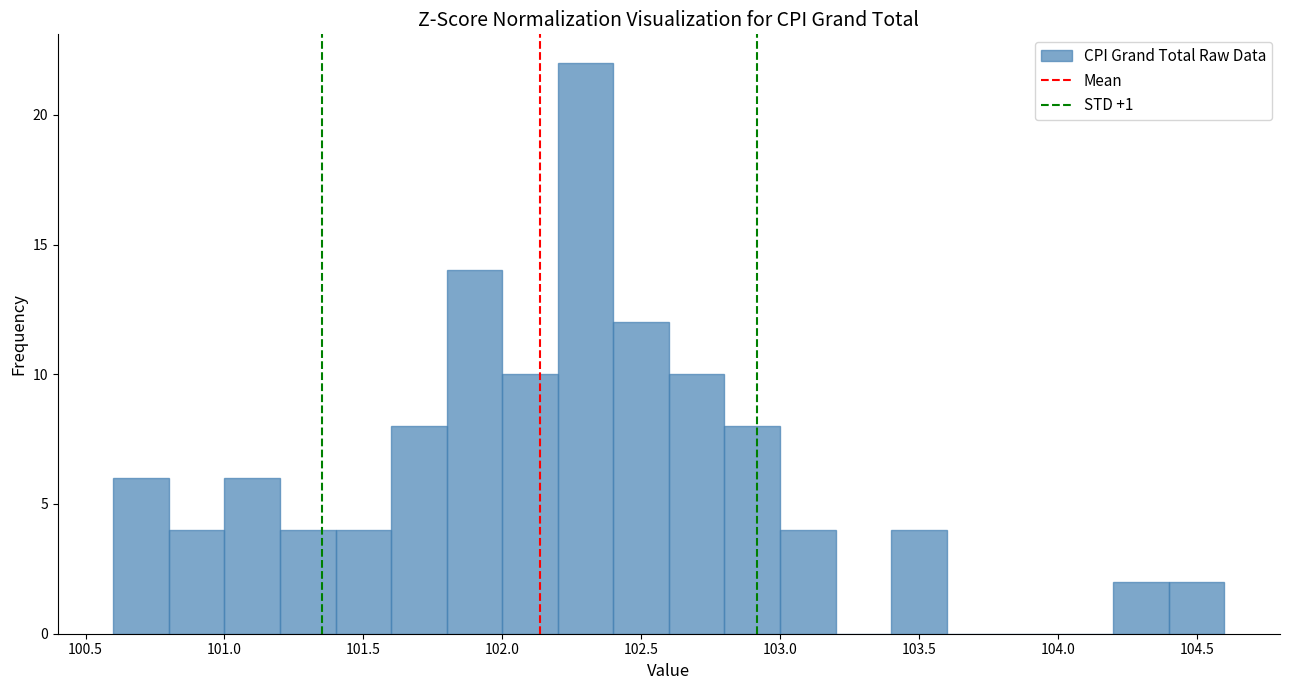

How tall is the bar that spans 100.8 to 101.0 on the x-axis? The values are not printed on the chart, so give them approximately, as read against the axis.

4